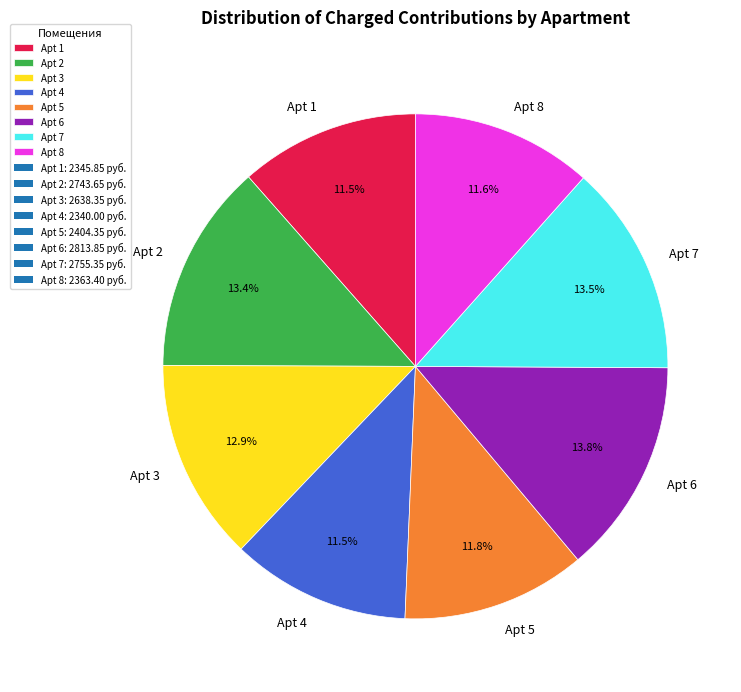

Is Apt 8 the majority of the pie?

No